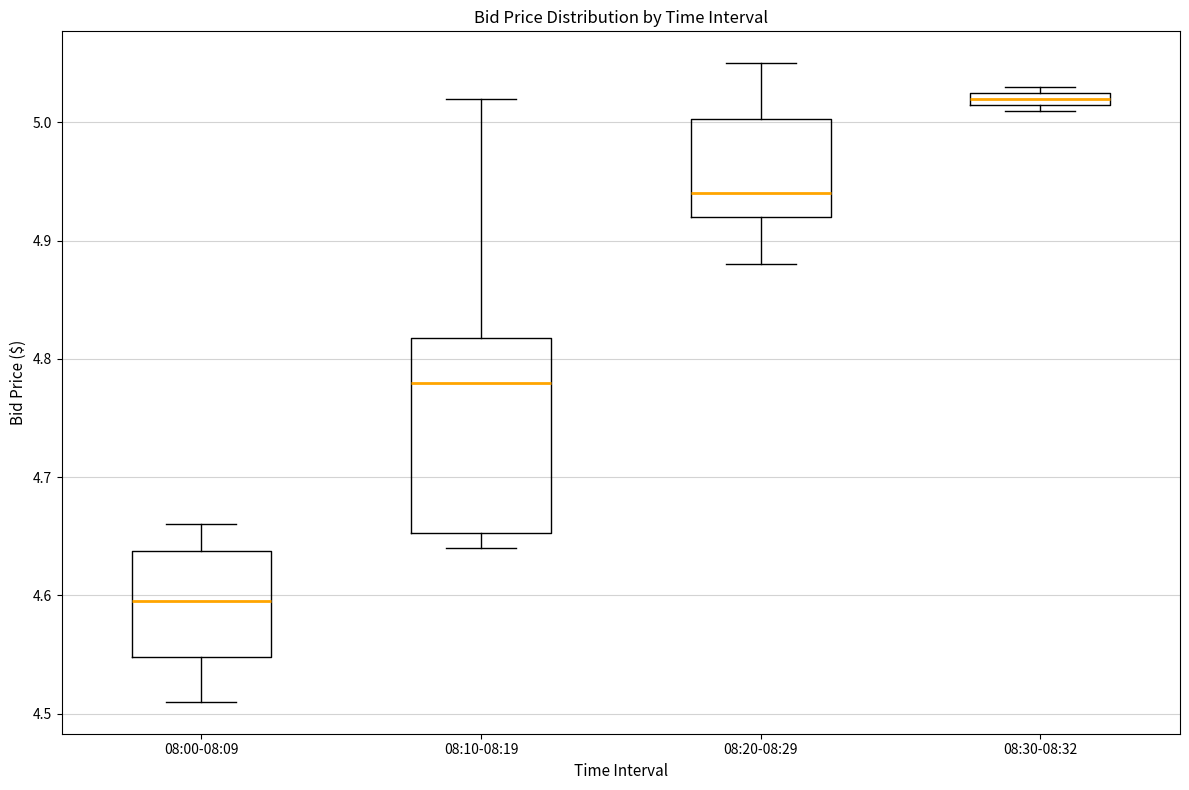

Where does the upper whisker of the box for 08:00-08:09 end on the y-axis? The values are not printed on the chart, so give them approximately, as read against the axis.

4.66